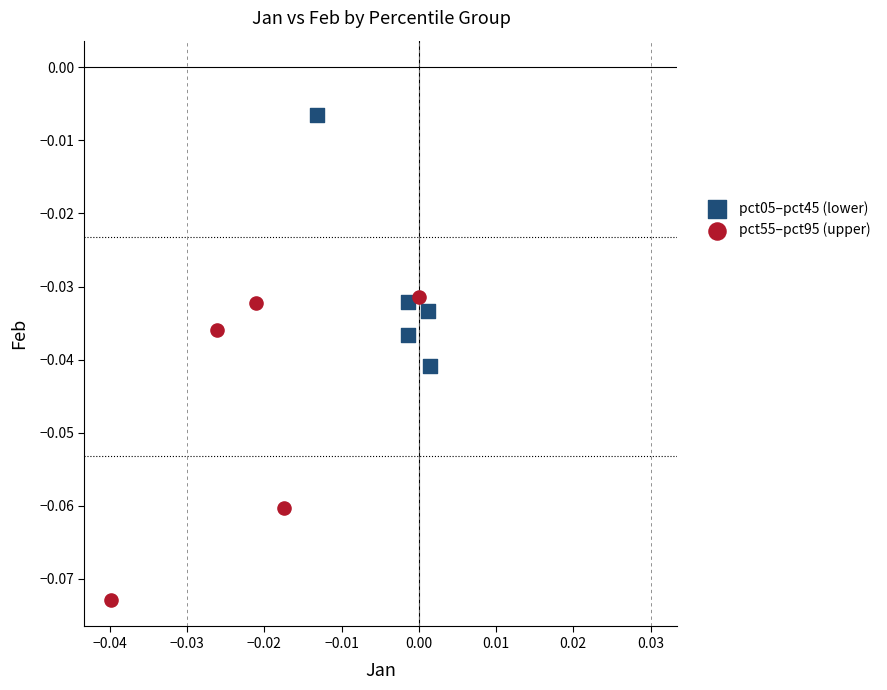

Which series has the largest Y range (max minus min)?

pct55–pct95 (upper)